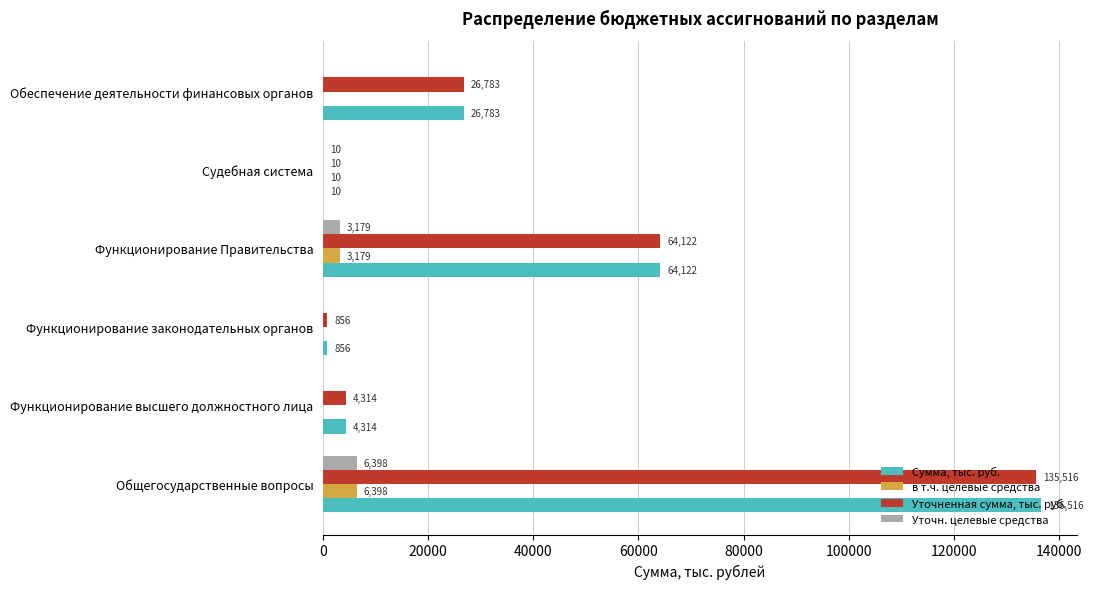

At which label is Уточненная сумма, тыс. руб. closest to 67762?

Функционирование Правительства